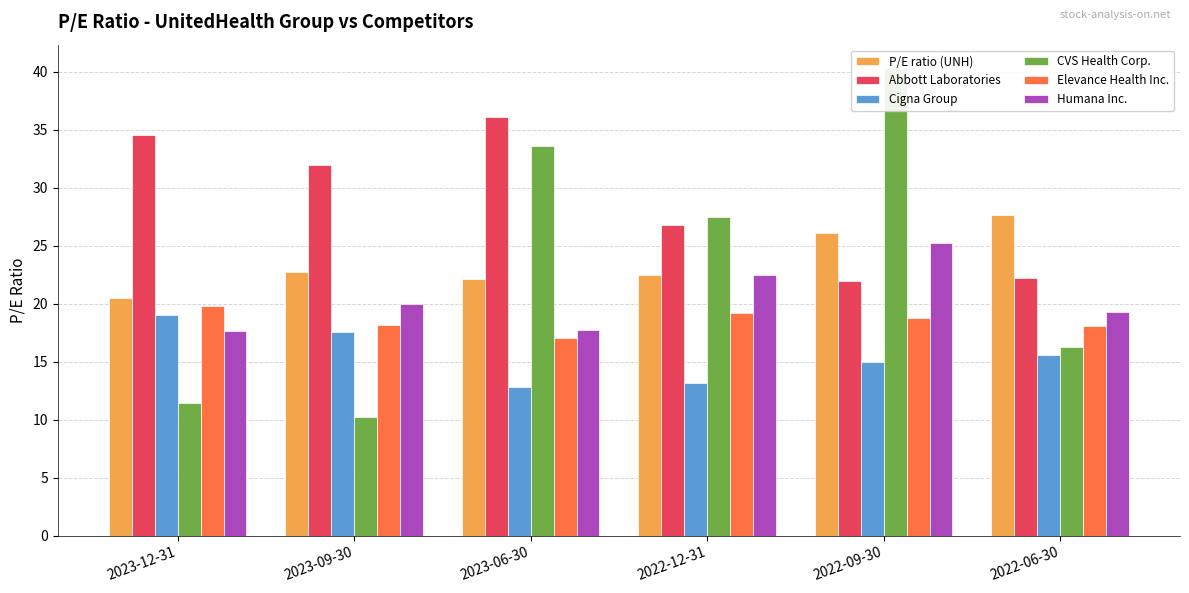

Between 2023-09-30 and 2023-06-30, which series saw the biggest shift?

CVS Health Corp.